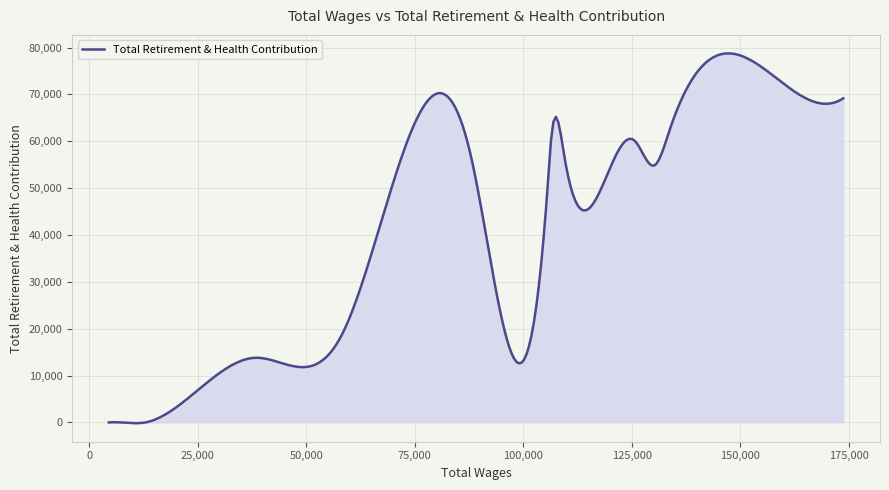

What is the greatest value displayed?

78768.1